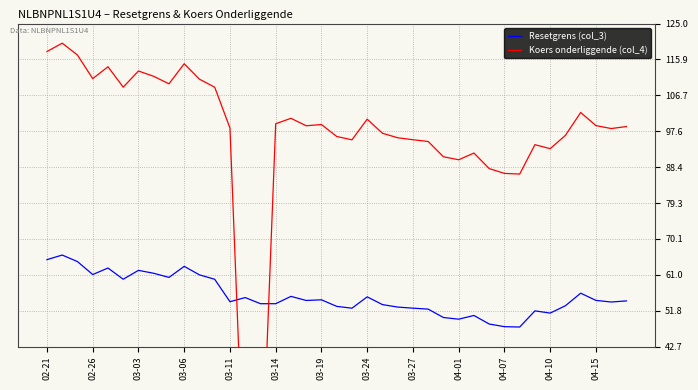

Which label corresponds to the smallest value in the chart?

13